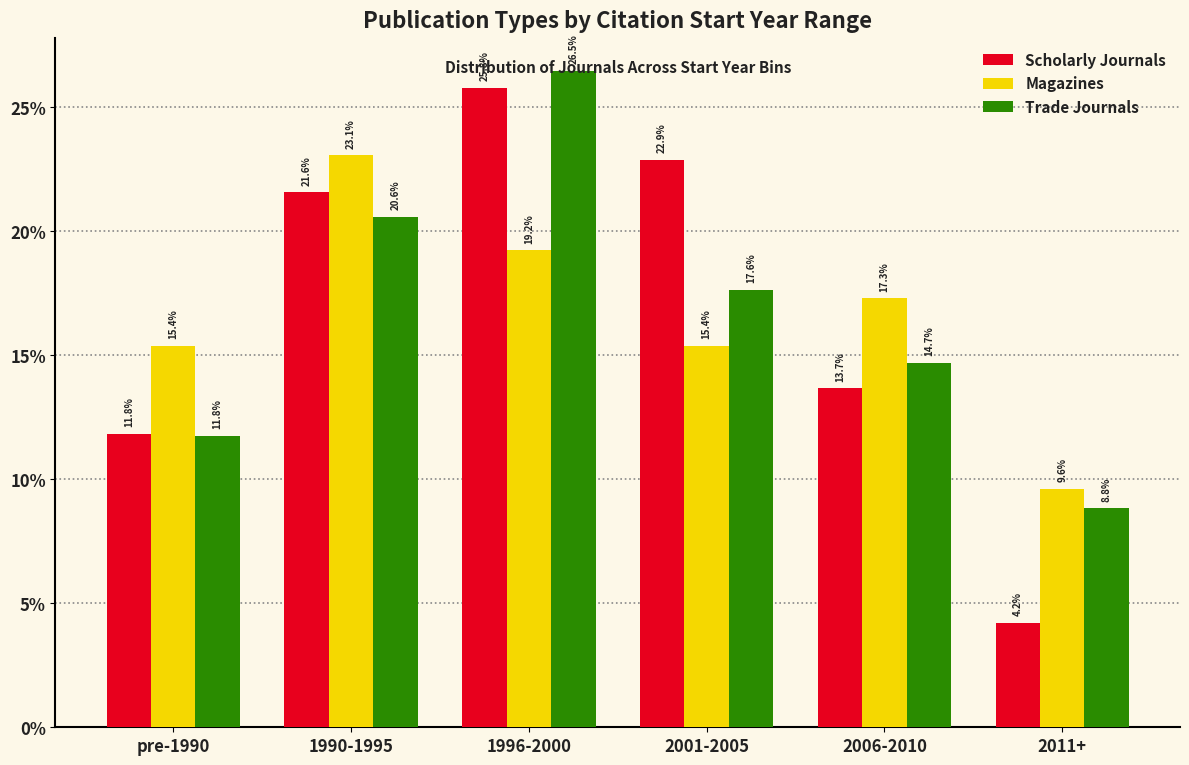

True or false: Trade Journals has a value of 12.8 at 2011+.

False